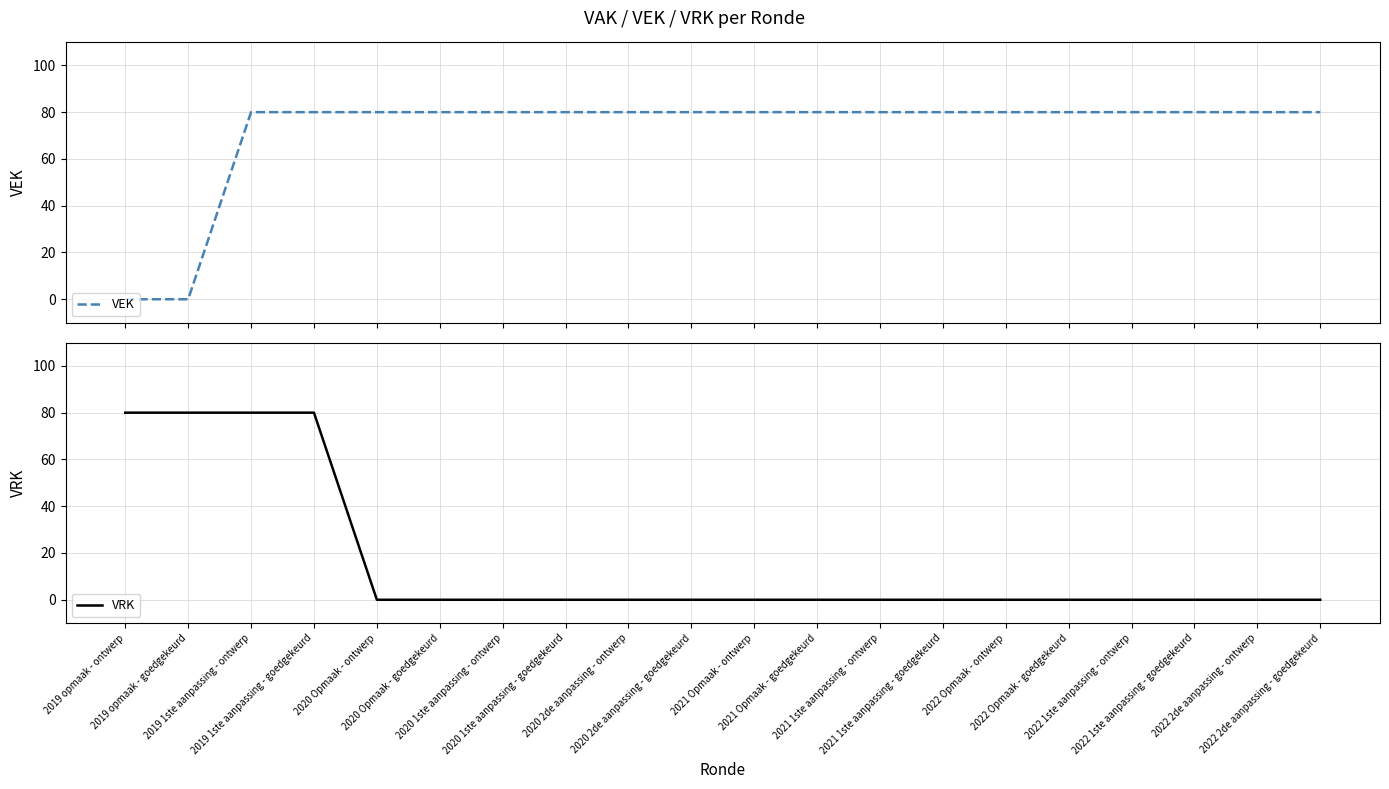

Which series changed the most between 2022 1ste aanpassing - ontwerp and 2022 2de aanpassing - goedgekeurd?

VEK